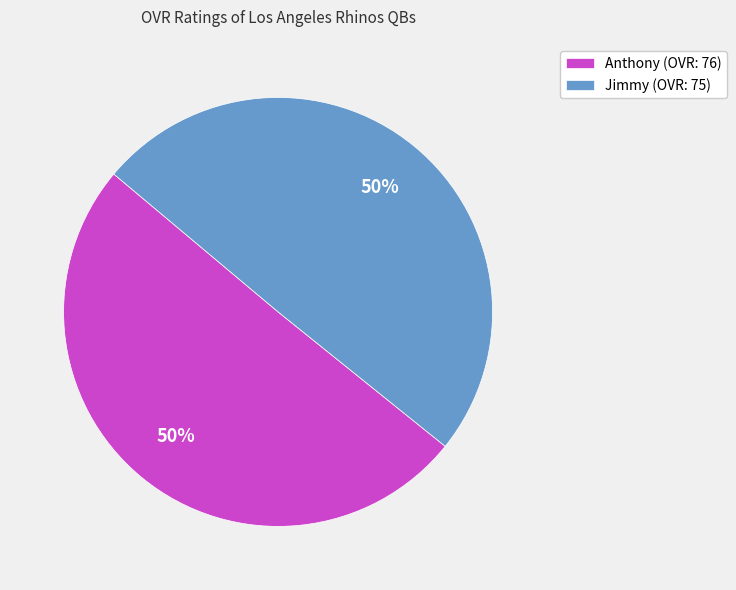

To the nearest percent, what is the combined percentage of Anthony and Jimmy?

100%